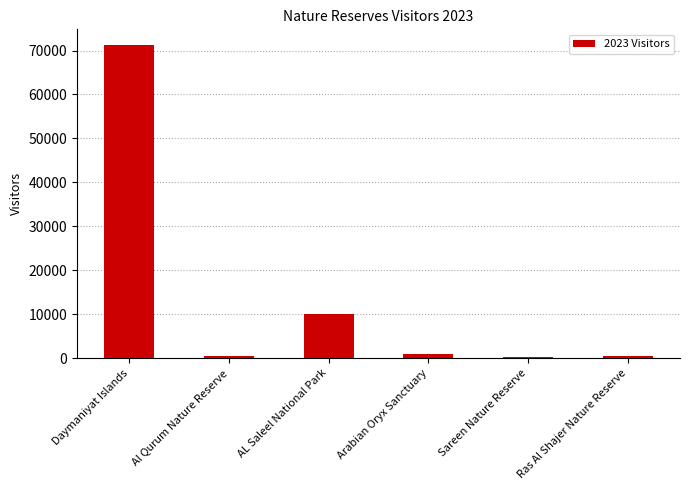

The chart shows a value of 10024 at AL Saleel National Park. True or false?

True